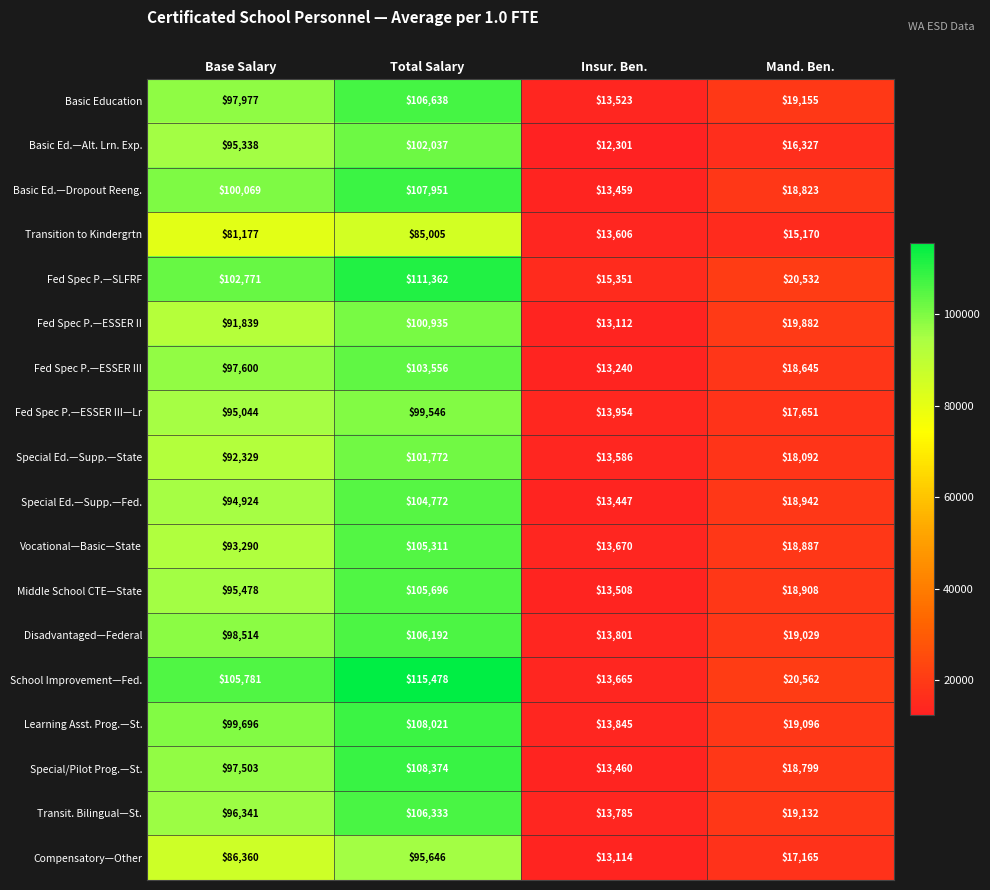

At Total Salary, list the series in order from largest to smallest.

School Improvement—Fed., Fed Spec P.—SLFRF, Special/Pilot Prog.—St., Learning Asst. Prog.—St., Basic Ed.—Dropout Reeng., Basic Education, Transit. Bilingual—St., Disadvantaged—Federal, Middle School CTE—State, Vocational—Basic—State, Special Ed.—Supp.—Fed., Fed Spec P.—ESSER III, Basic Ed.—Alt. Lrn. Exp., Special Ed.—Supp.—State, Fed Spec P.—ESSER II, Fed Spec P.—ESSER III—Lr, Compensatory—Other, Transition to Kindergrtn